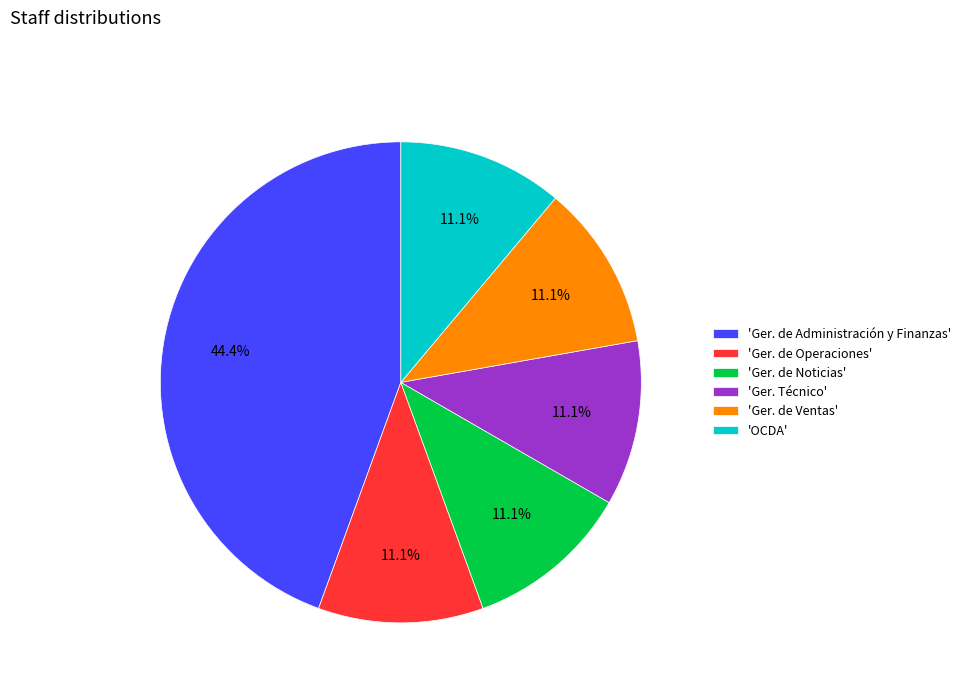

What is the largest slice in the pie chart?

'Ger. de Administración y Finanzas'